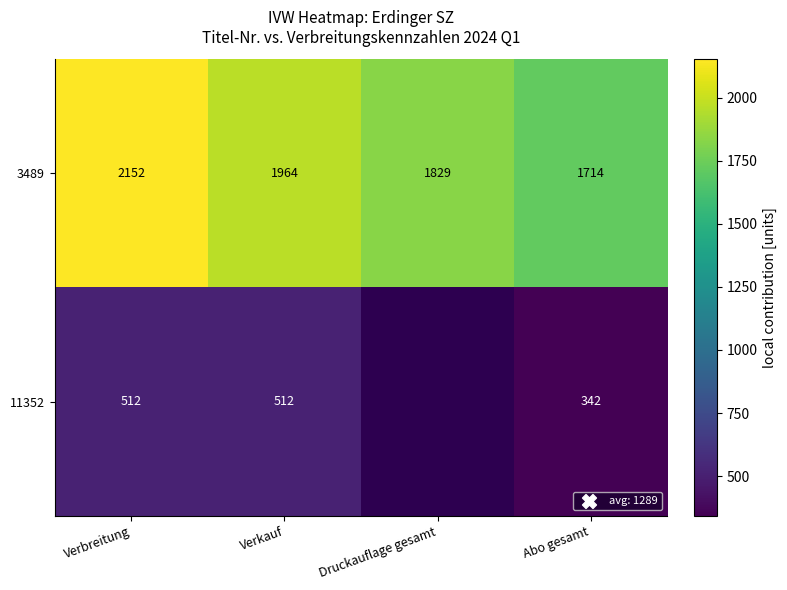

Where does the 3489 series first go above 1964?

Verbreitung